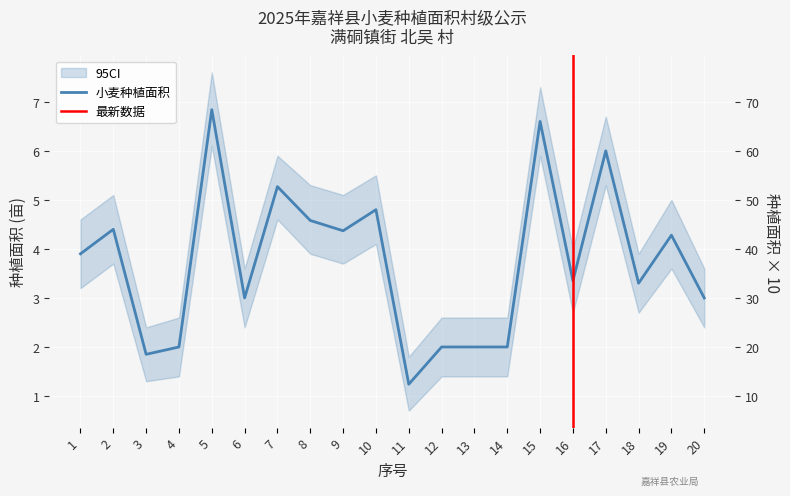

Count the number of categories in the chart.

20